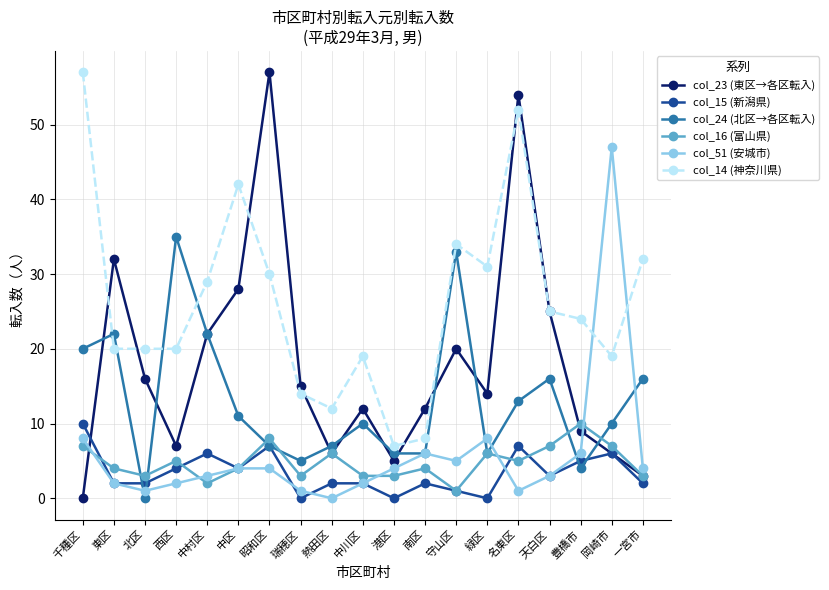

Where do col_14 (神奈川県) and col_24 (北区→各区転入) first cross each other?

千種区 and 東区